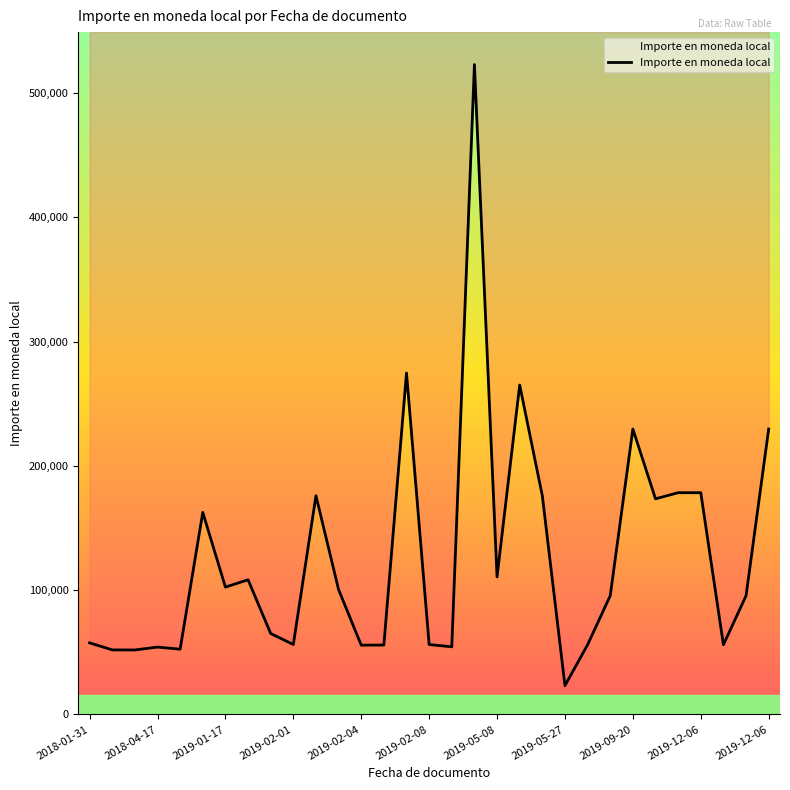

What is the difference between the maximum and second lowest values?

470940